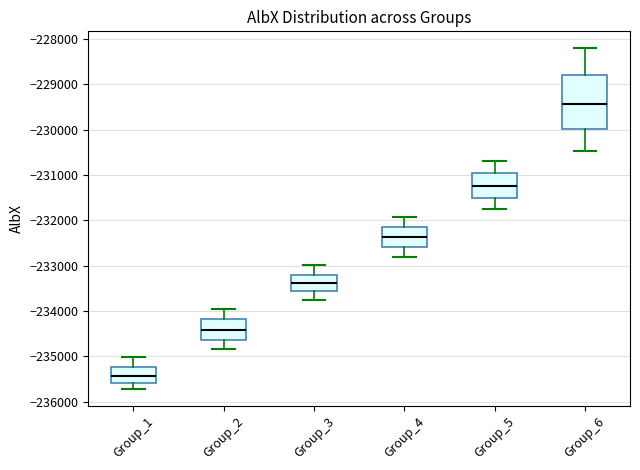

Which box's median line is the lowest?

Group_1